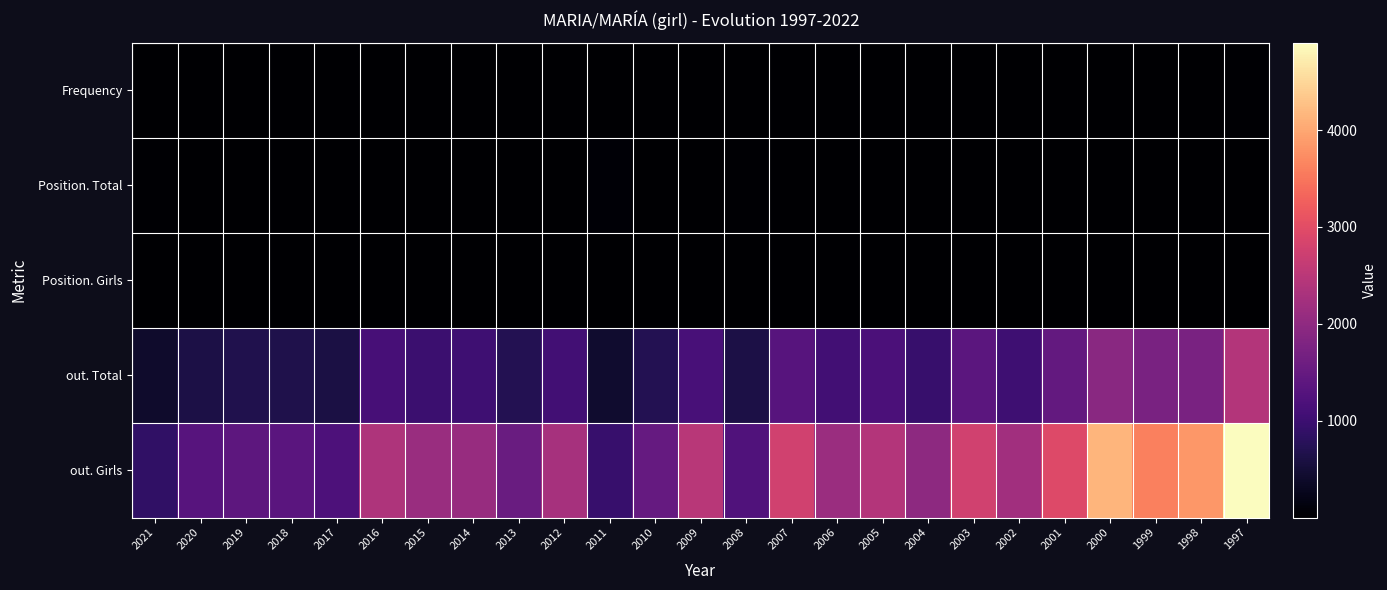

Reading right to left, extract all data points from this chart.

Frequency: 1997=23	1998=16	1999=17	2000=20	2001=15	2002=11	2003=17	2004=12	2005=15	2006=15	2007=19	2008=10	2009=17	2010=11	2011=6	2012=14	2013=9	2014=12	2015=12	2016=14	2017=7	2018=7	2019=7	2020=6	2021=4
Position. Total: 1997=2	1998=3	1999=3	2000=3	2001=9	2002=12	2003=4	2004=13	2005=8	2006=8	2007=3	2008=24	2009=4	2010=16	2011=43	2012=5	2013=13	2014=5	2015=7	2016=2	2017=12	2018=18	2019=15	2020=16	2021=27
Position. Girls: 1997=1	1998=1	1999=3	2000=1	2001=6	2002=6	2003=2	2004=6	2005=4	2006=3	2007=1	2008=12	2009=1	2010=9	2011=16	2012=2	2013=8	2014=2	2015=2	2016=1	2017=7	2018=8	2019=6	2020=10	2021=11
out. Total: 1997=2419	1998=1728	1999=1742	2000=1925	2001=1462	2002=1019	2003=1368	2004=941	2005=1183	2006=1056	2007=1322	2008=615	2009=1139	2010=724	2011=432	2012=1065	2013=725	2014=1028	2015=978	2016=1129	2017=601	2018=656	2019=674	2020=622	2021=418
out. Girls: 1997=4904	1998=3837	1999=3602	2000=4149	2001=2941	2002=2209	2003=2773	2004=1987	2005=2423	2006=2131	2007=2774	2008=1238	2009=2482	2010=1477	2011=942	2012=2269	2013=1538	2014=2098	2015=2109	2016=2365	2017=1203	2018=1349	2019=1394	2020=1304	2021=877